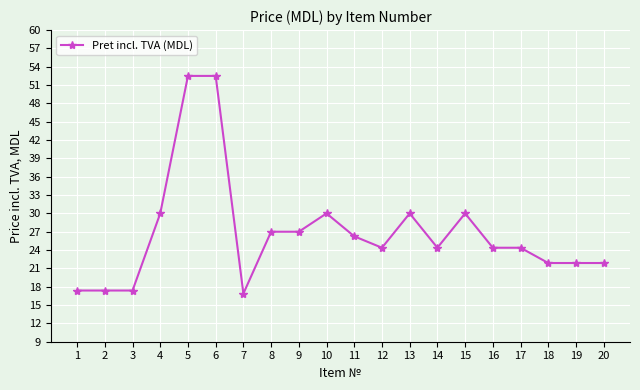

Is this an area chart (filled region under the line)?

No